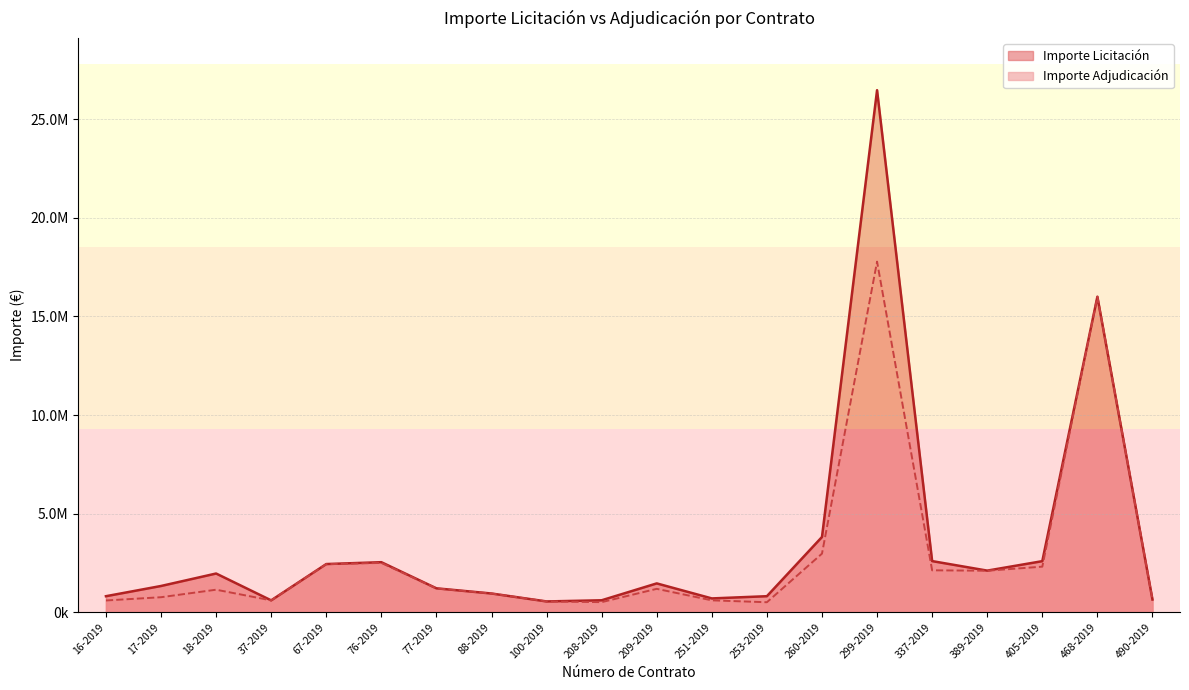

What is the total value across all series at 209-2019?

2644096.2